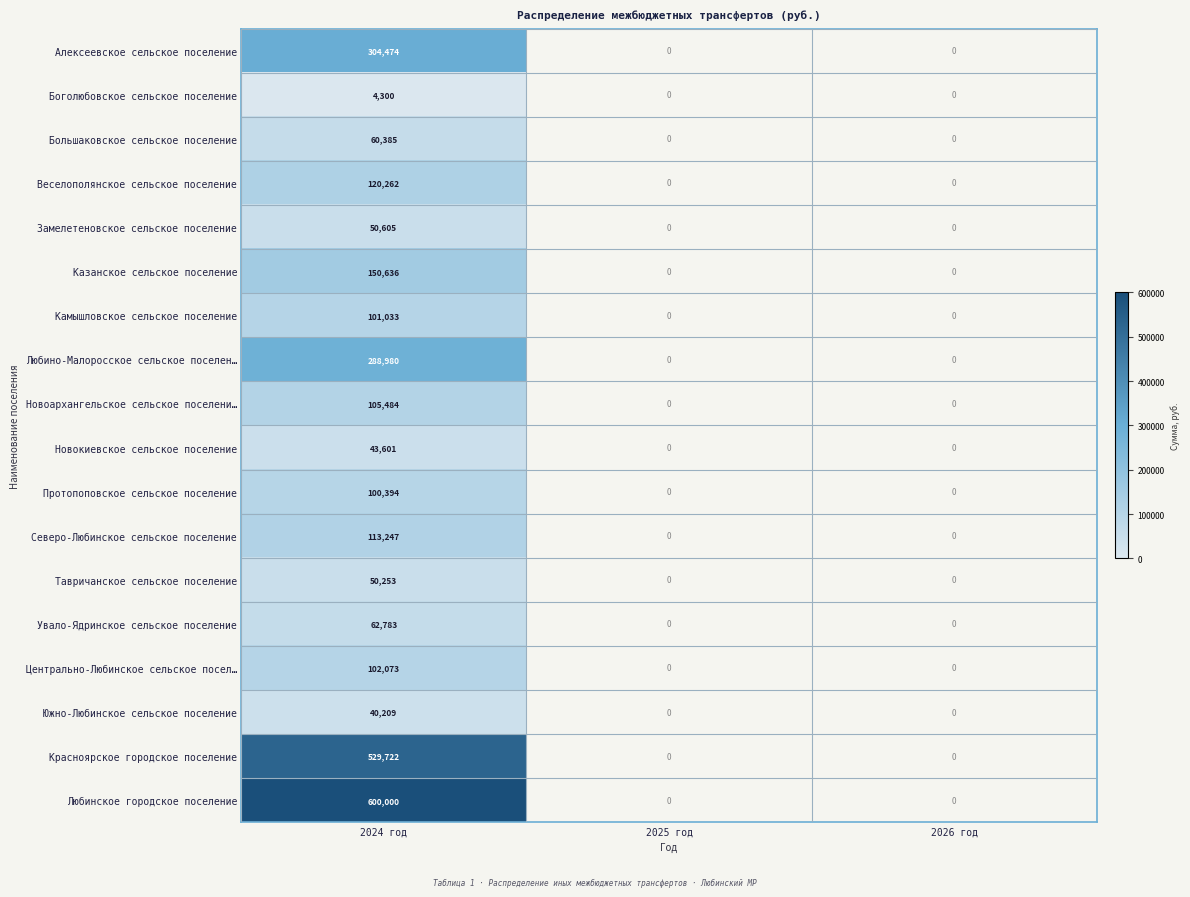

What is the total value across all series at 2024 год?

2828441